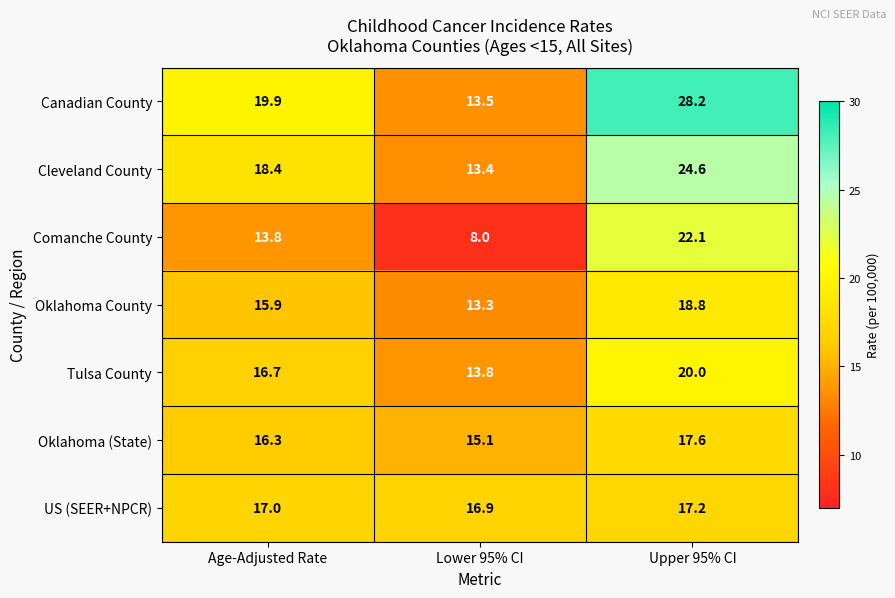

How many series are shown in this chart?

7